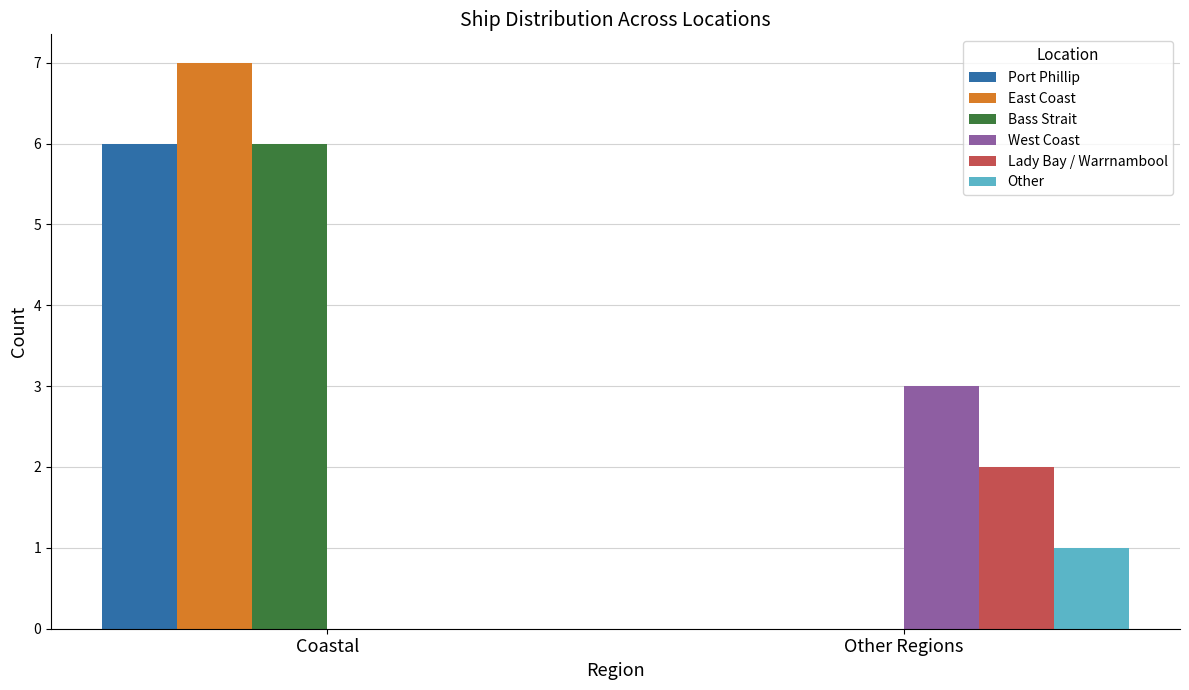

Is it true that Port Phillip equals 3 at Coastal?

False